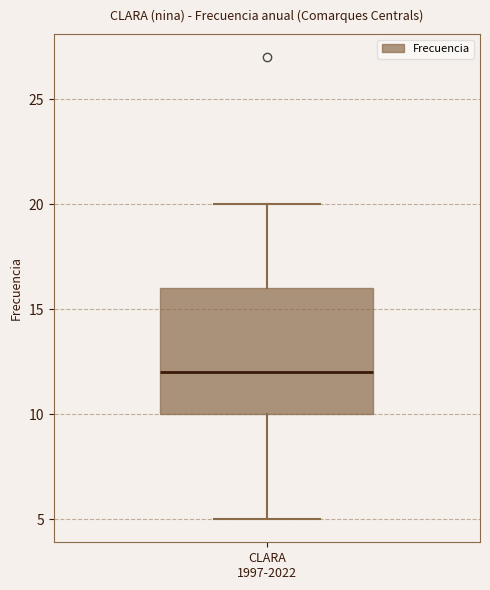

Where does the upper whisker of the box for CLARA 1997-2022 end on the y-axis? The values are not printed on the chart, so give them approximately, as read against the axis.

20